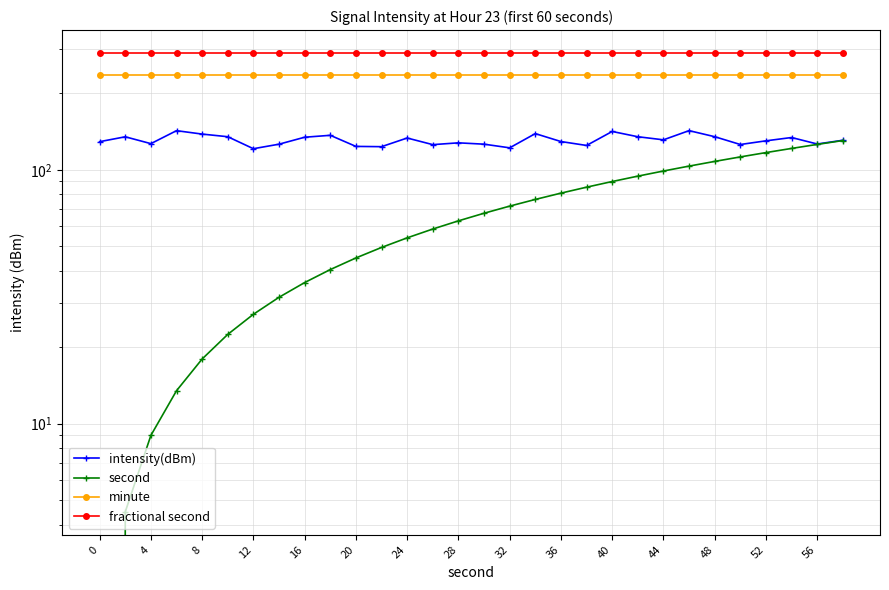

What is the sum of the minute values at 4 and 20?

472.0